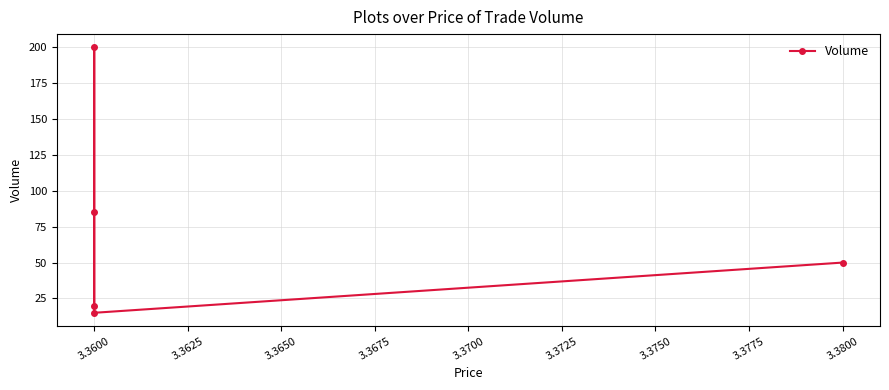

What is the value of the 3rd point from the left?

85